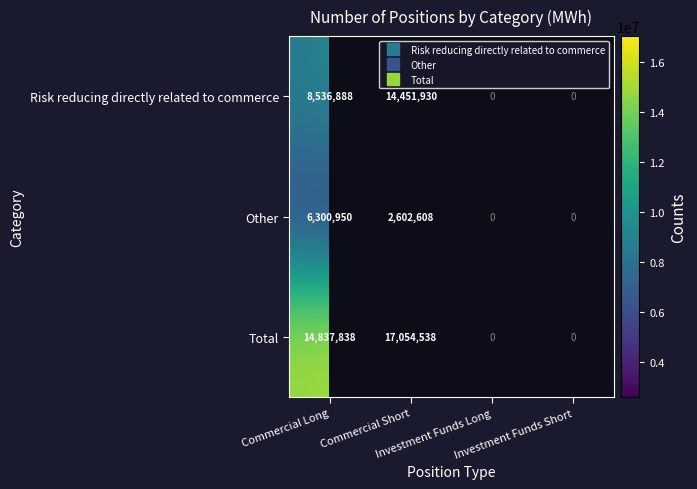

Which category has the highest value in the Risk reducing directly related to commerce series?

Commercial Short